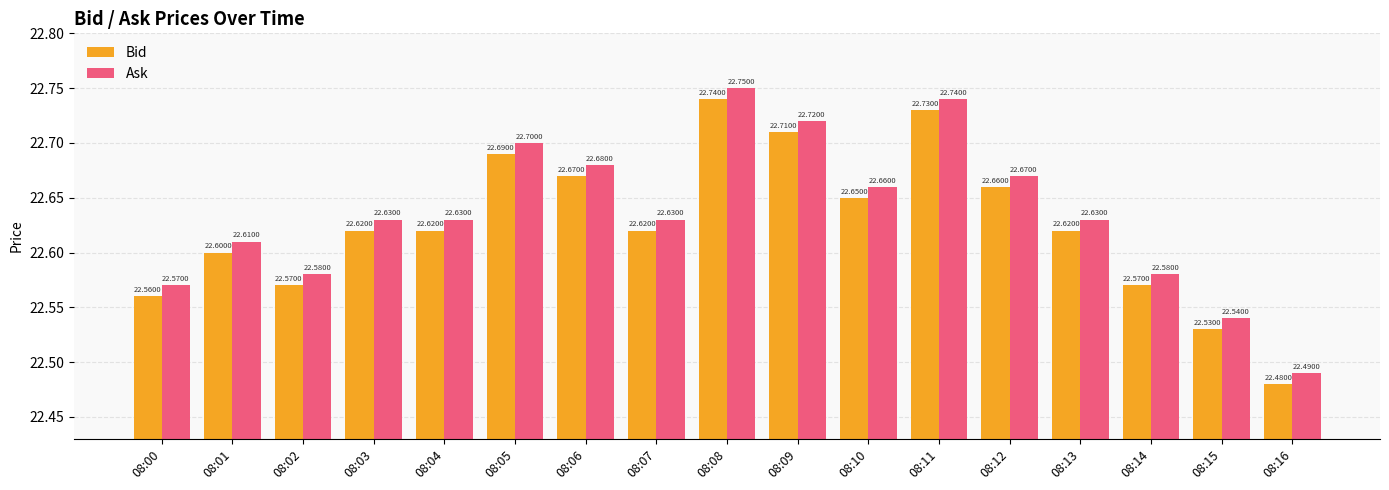

At 08:13, list the series in order from largest to smallest.

Ask, Bid